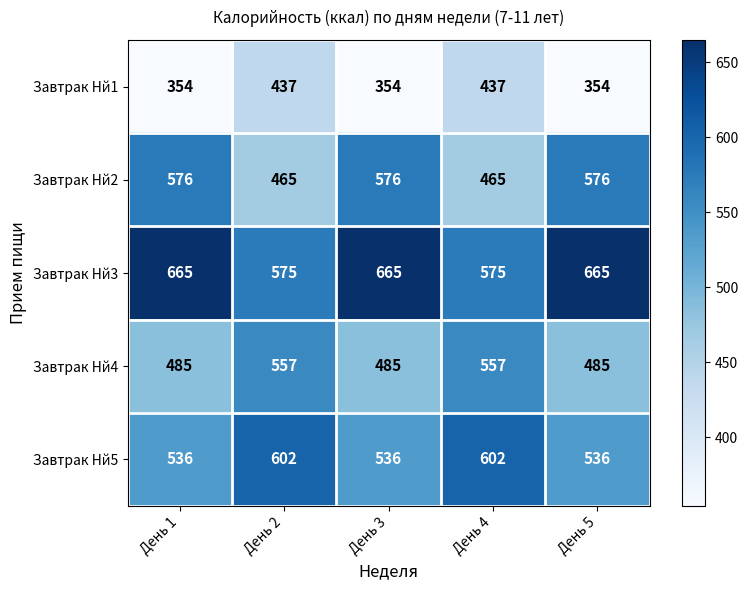

Count the number of data series in this chart.

5